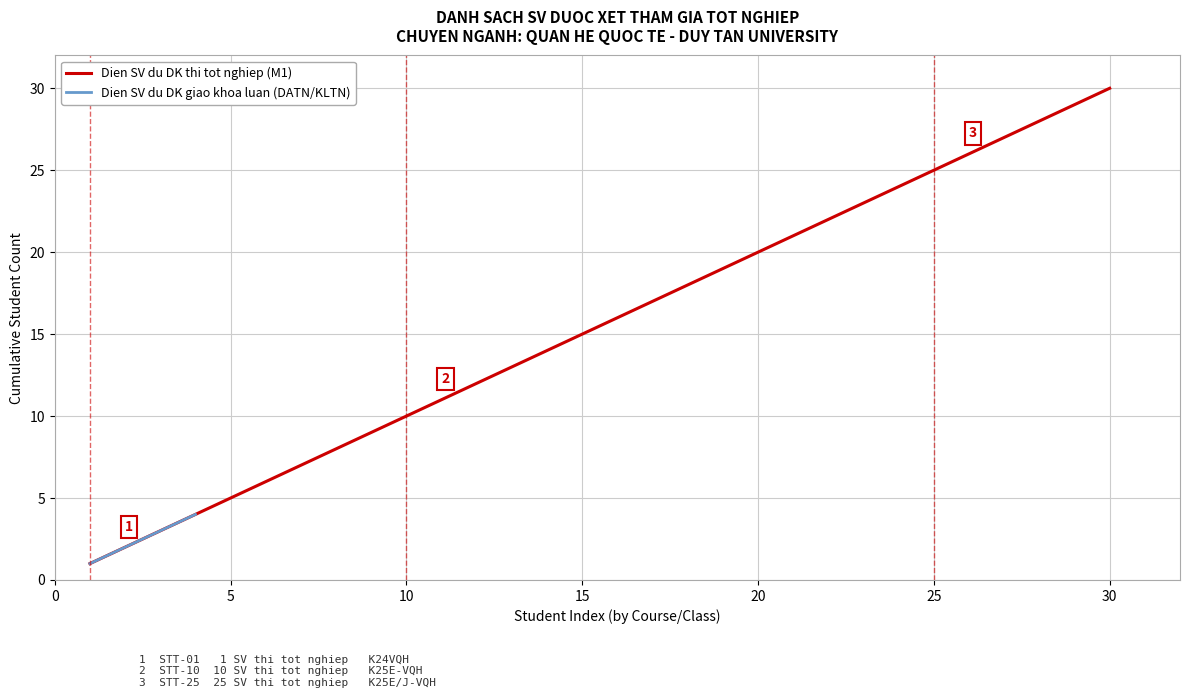

Is it true that Khoa luan / Do an (DATN/KLTN) equals -2 at K25E-VQH-5?

False